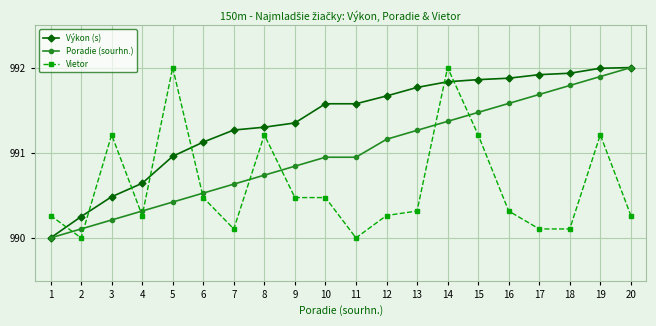

Between which two adjacent categories do Vietor and Výkon (s) first intersect?

1 and 2